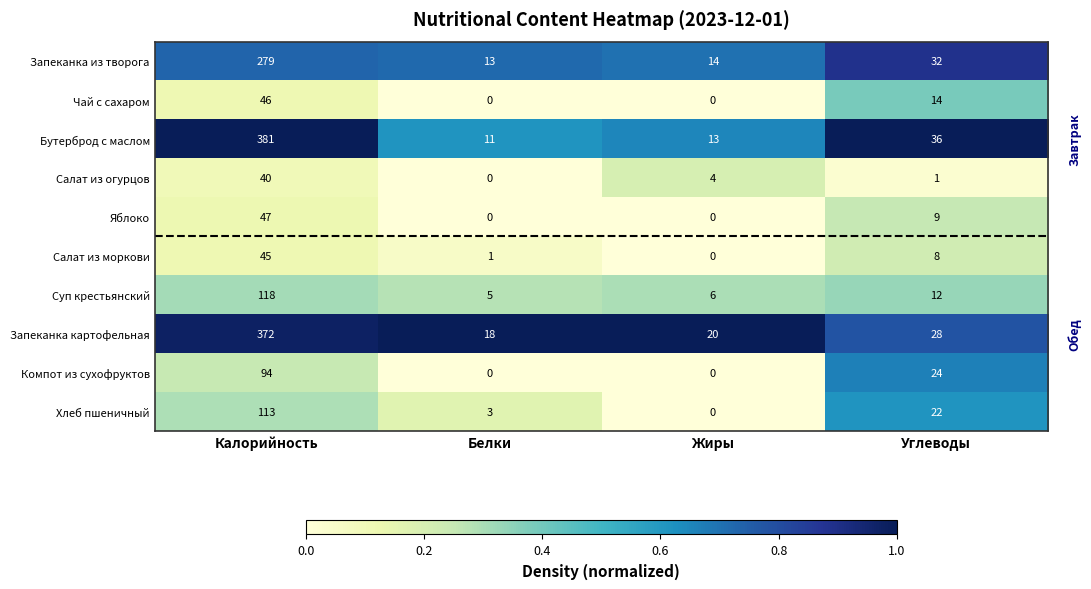

What is the spread (max minus min) of values at Углеводы?

35